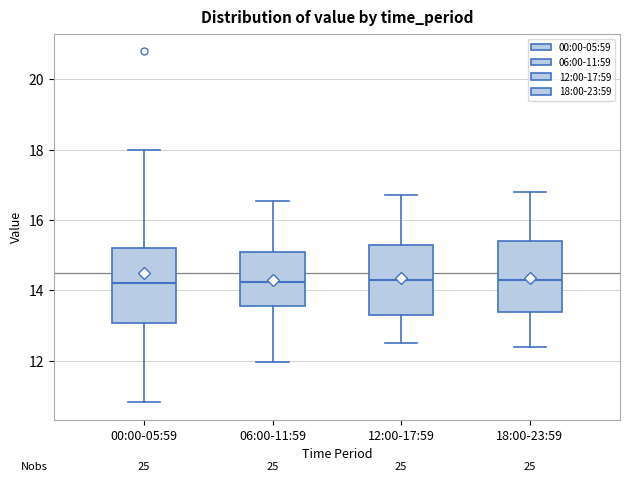

Reading left to right, read every box against the y-axis: the position of its median line, the range the box covers, and the ends of its whiskers. The values are not printed on the chart, so give them approximately, as read against the axis.

00:00-05:59: median 14.2, box 13.0 to 15.2, whiskers 10.8 to 18.0
06:00-11:59: median 14.2, box 13.6 to 15.2, whiskers 12.0 to 16.6
12:00-17:59: median 14.4, box 13.4 to 15.4, whiskers 12.6 to 16.8
18:00-23:59: median 14.4, box 13.4 to 15.4, whiskers 12.4 to 16.8